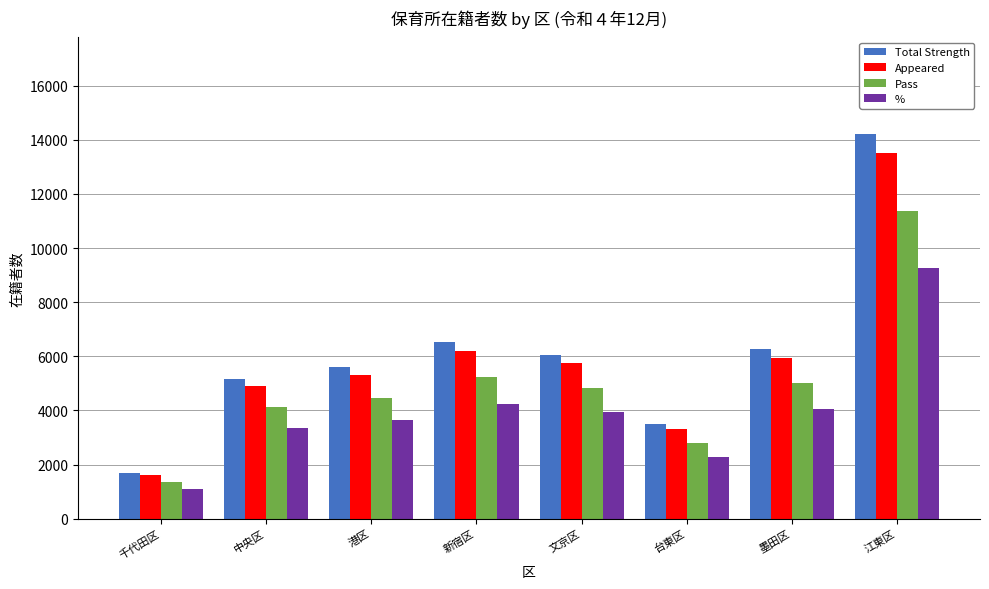

What position from the right is 新宿区?

5